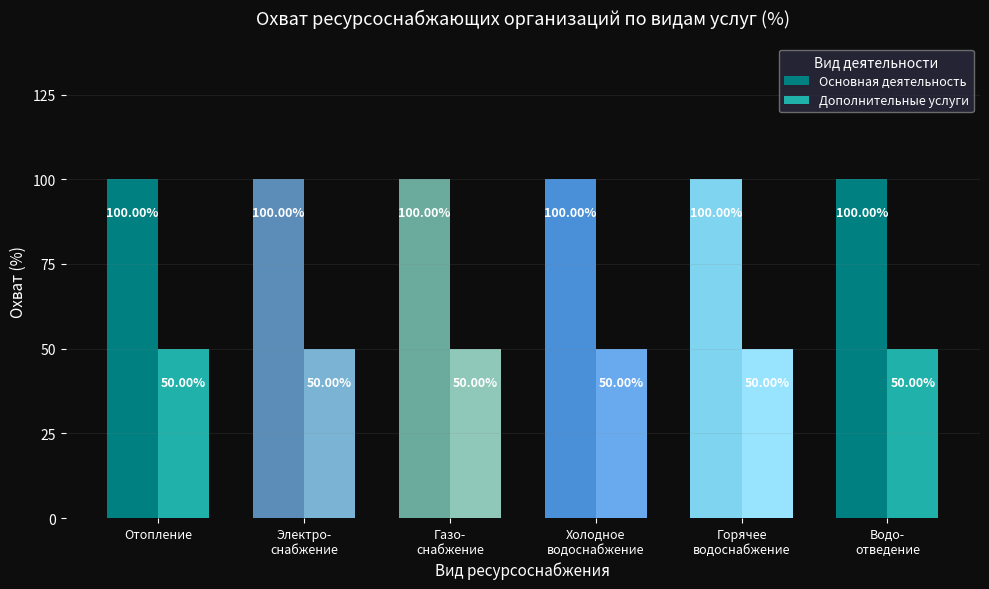

How many groups of bars are there?

6